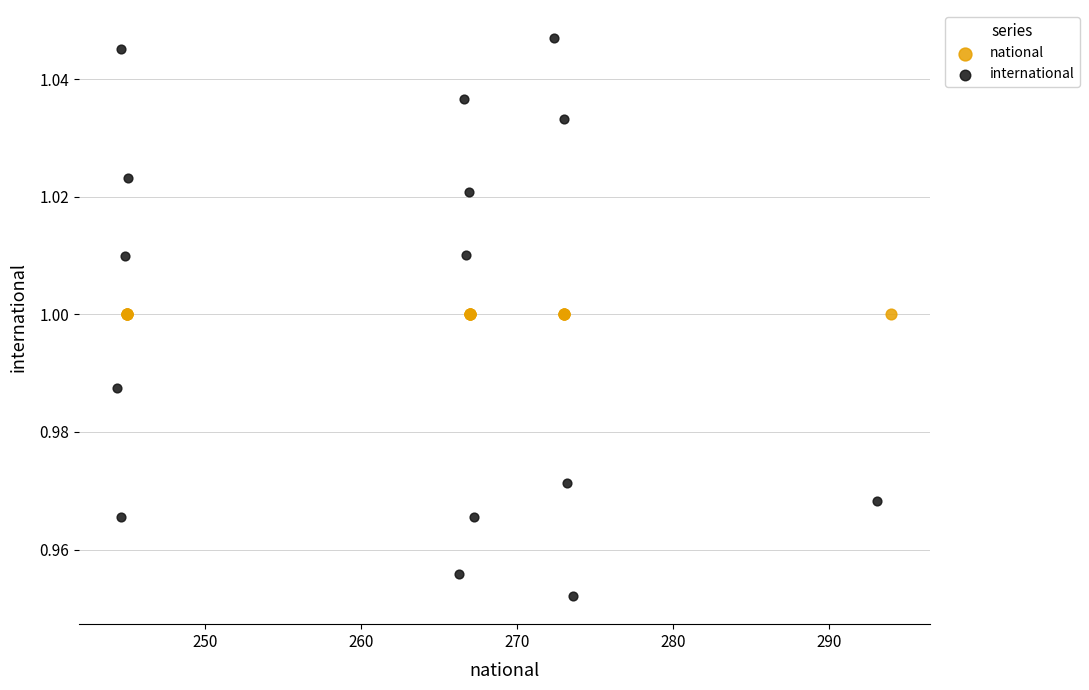

Which series contains the lowest Y value?

international